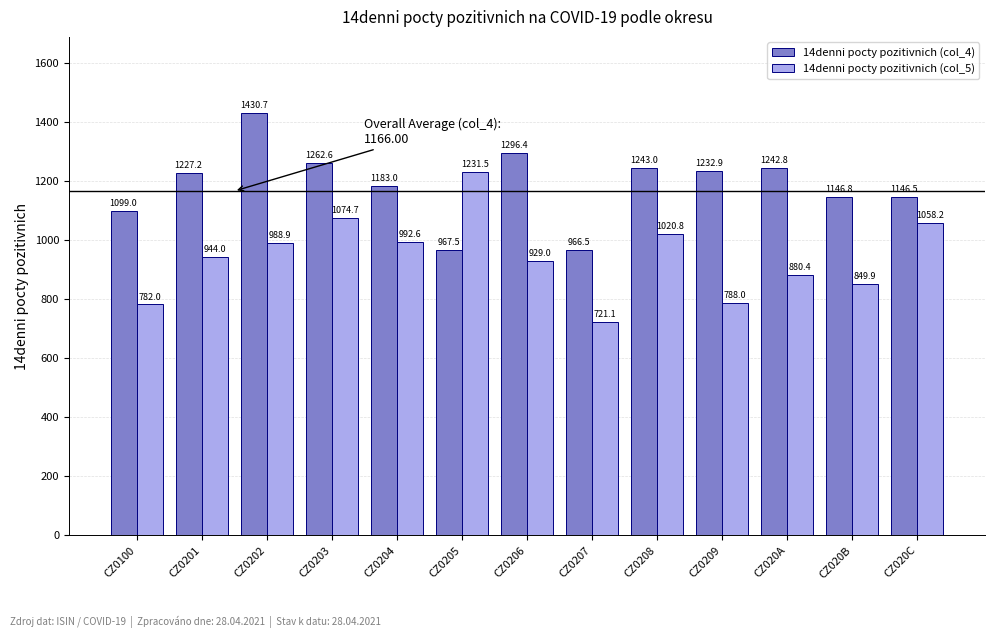

What is the sum of the 14denni pocty pozitivnich (col_4) values at CZ020B and CZ0206?

2443.2